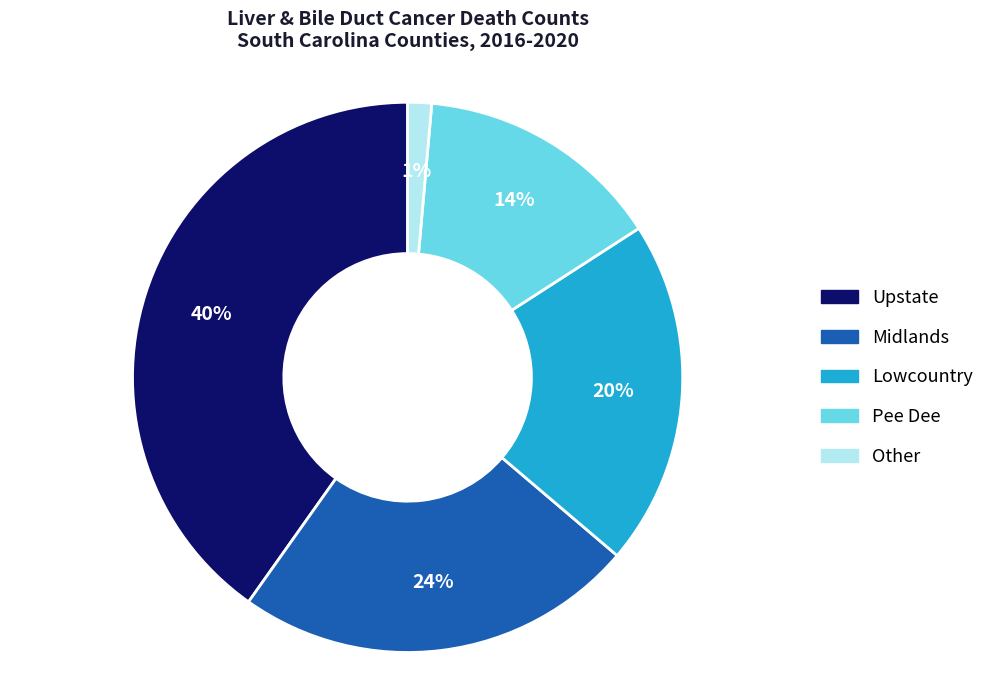

Does any single category account for the majority?

No